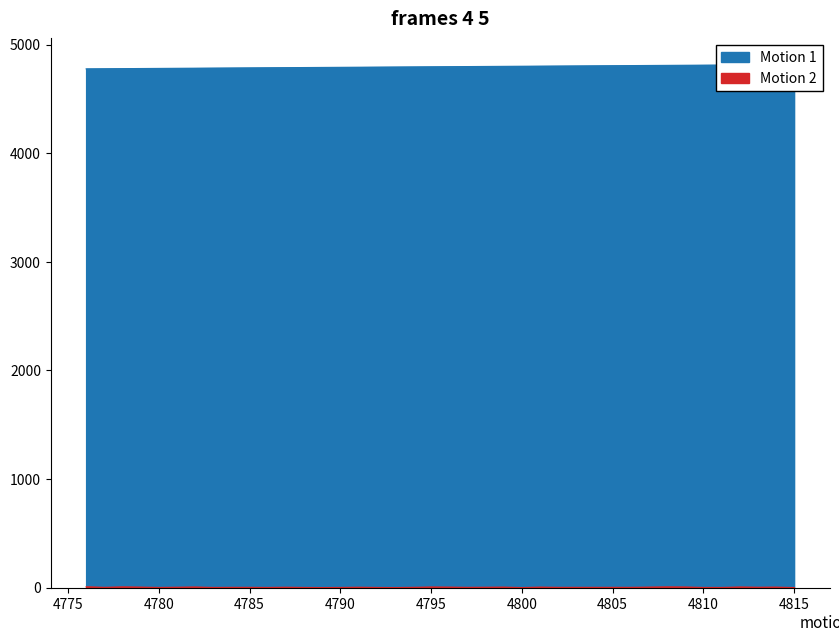

Reading left to right, what are all the values shown in this chart?

Motion 1: 4776	4777	4778	4779	4780	4781	4782	4783	4784	4785	4786	4787	4788	4789	4790	4791	4792	4793	4794	4795	4796	4797	4798	4799	4800	4801	4802	4803	4804	4805	4806	4807	4808	4809	4810	4811	4812	4813	4814	4815
Motion 2: 7	2	6	4	1	3	5	1	2	2	1	3	1	0	1	3	1	0	2	5	4	2	3	4	0	4	2	2	2	2	2	4	6	5	1	1	5	3	4	0